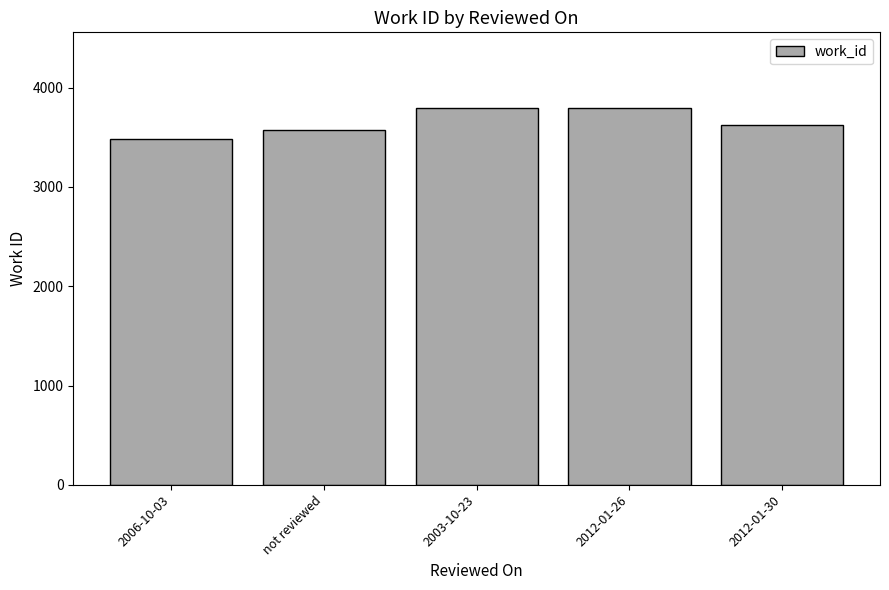

True or false: the data shows 3577 at not reviewed.

True